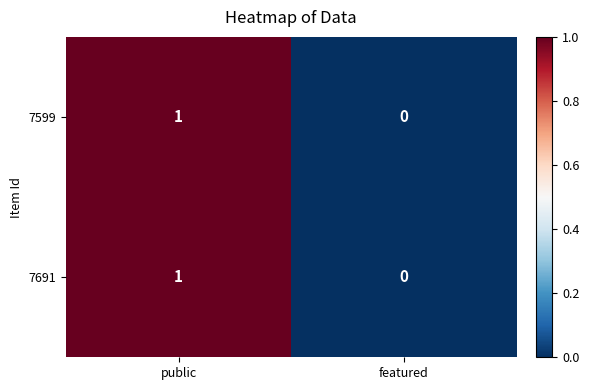

List the labels in order of 7599 value, smallest first.

featured, public